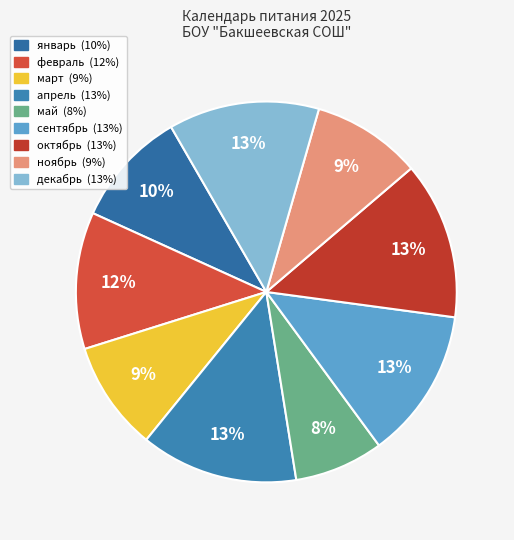

True or false: декабрь accounts for 4% of the total.

False